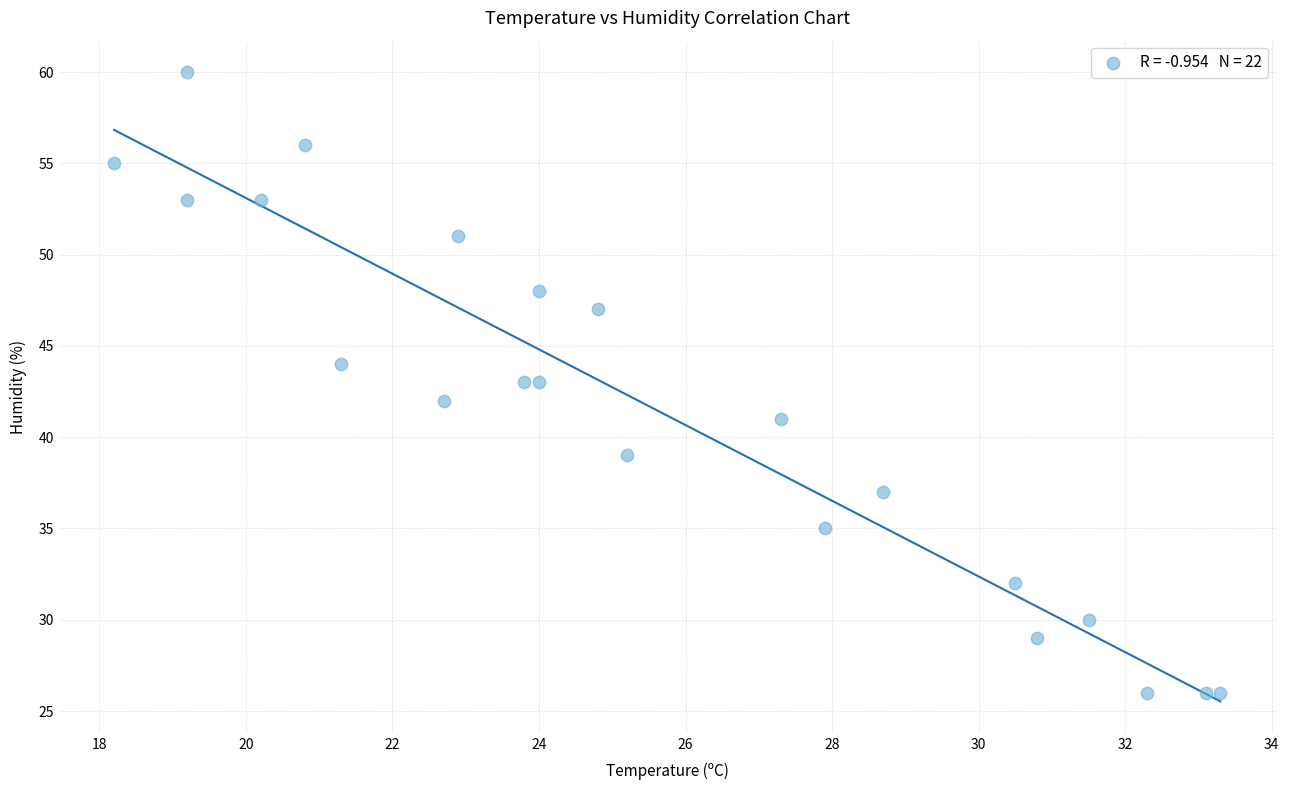

What is the range of Y values (max minus min)?

34